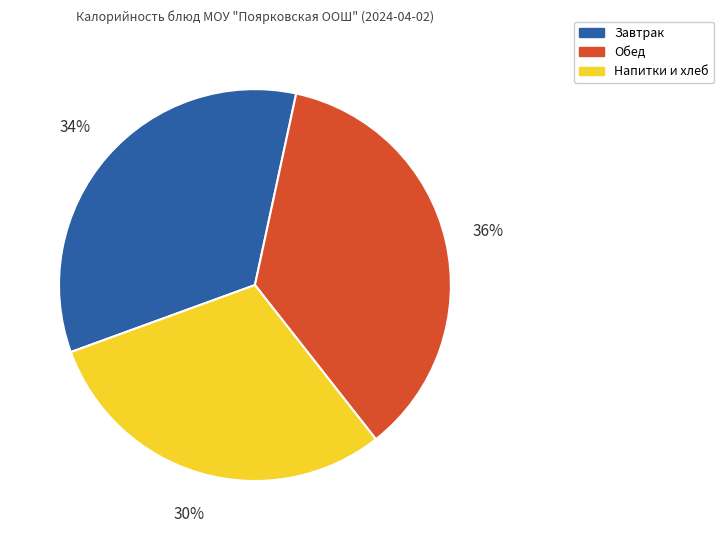

Is there a majority slice in this chart?

No